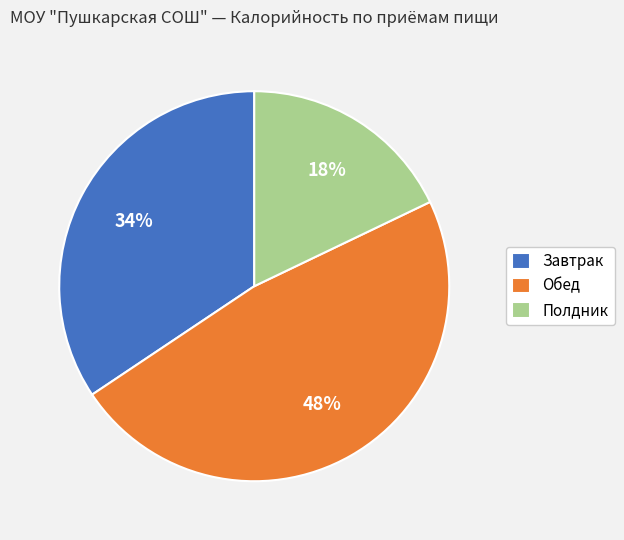

Is the sum of Обед and Полдник greater than half?

Yes